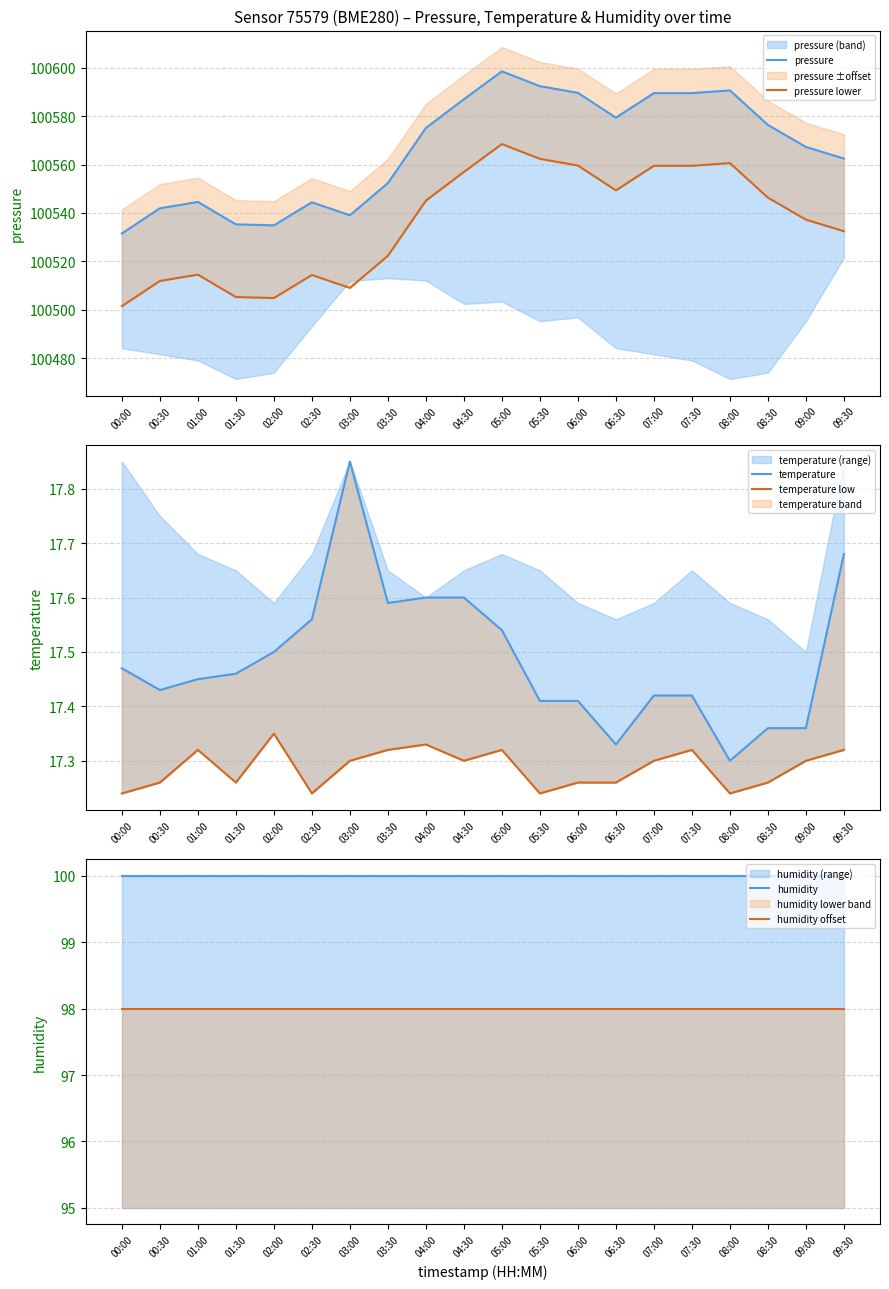

At which label is pressure closest to 100565?

09:00